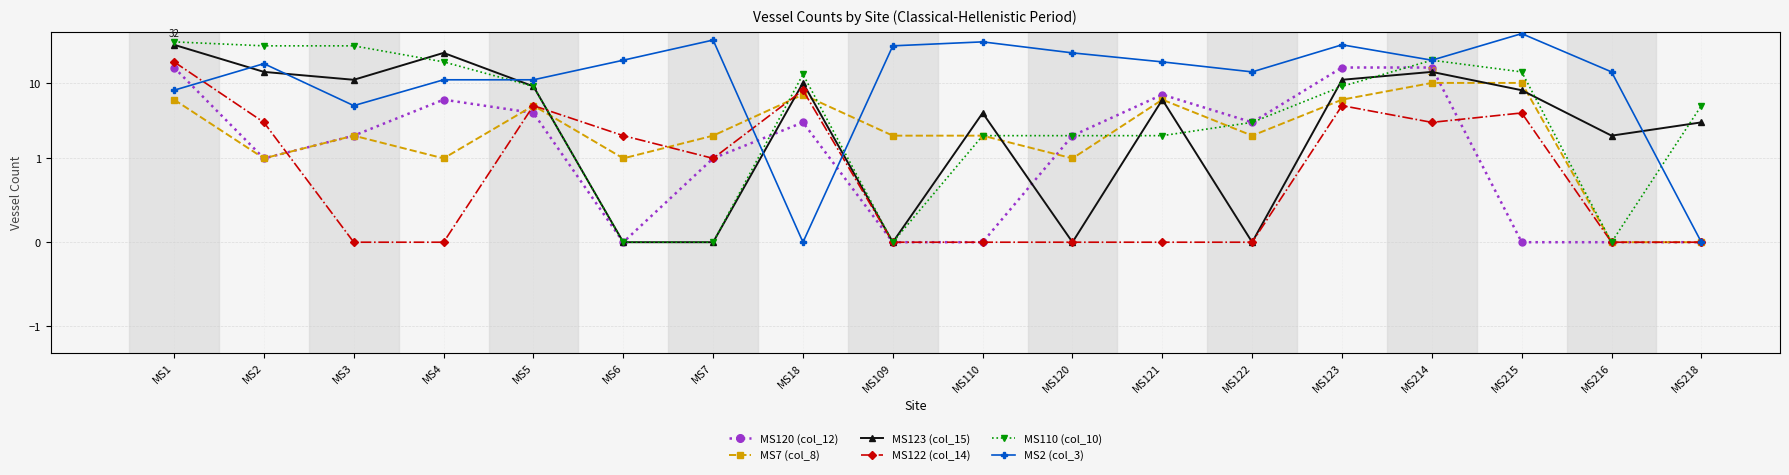

How many intersections are there between MS122 (col_14) and MS123 (col_15)?

2